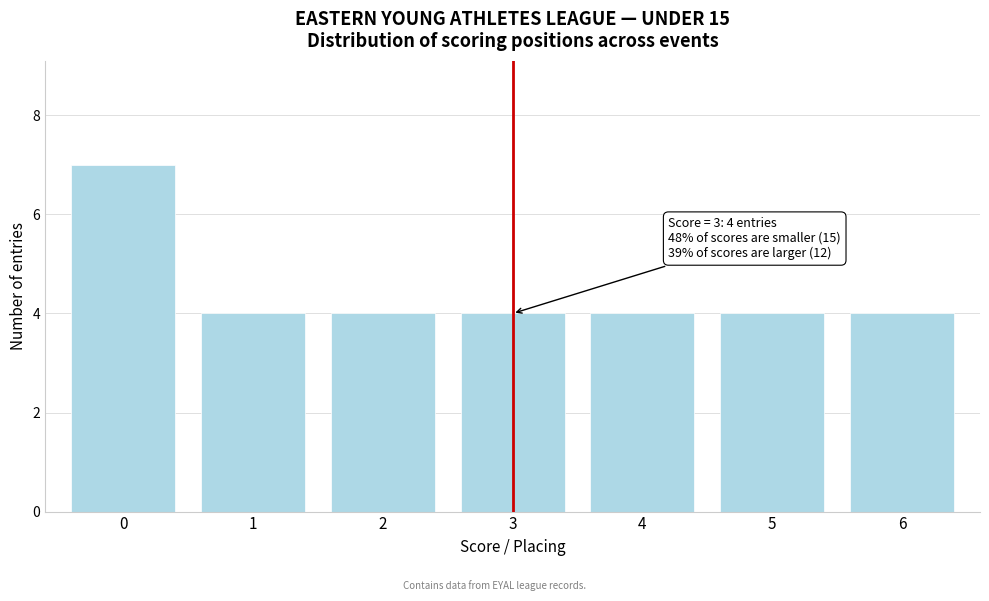

Reading right to left, list all the values displayed in this chart.

6=4	5=4	4=4	3=4	2=4	1=4	0=7